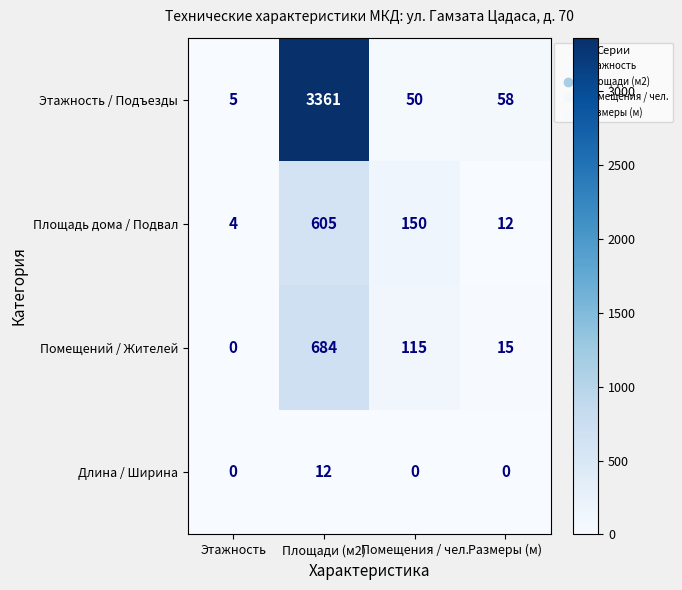

How many Длина / Ширина values are between 0 and 12?

4